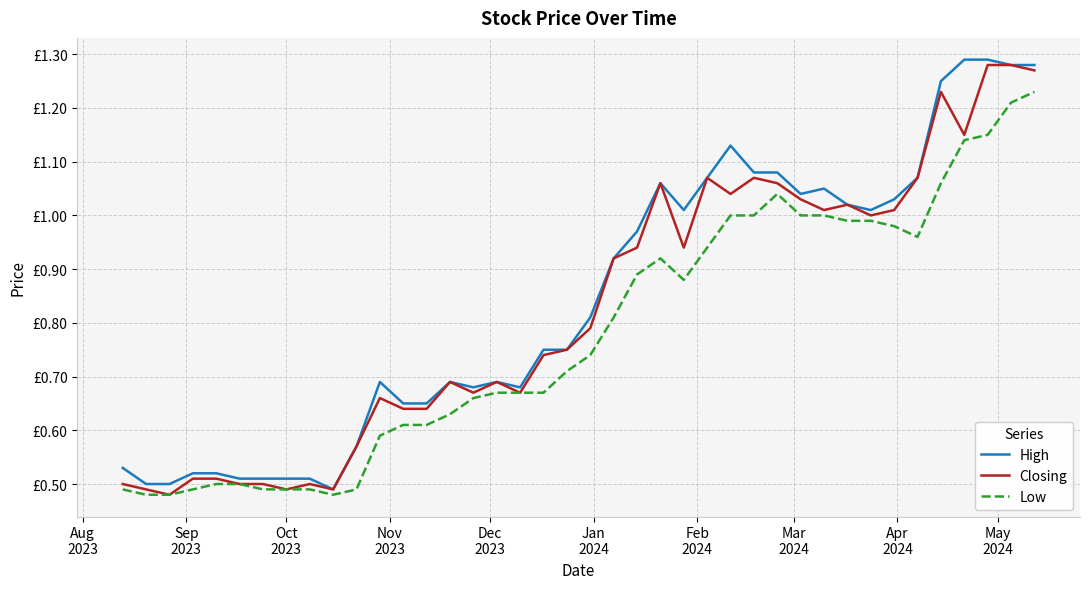

Does the chart display data point markers on the line(s)?

No